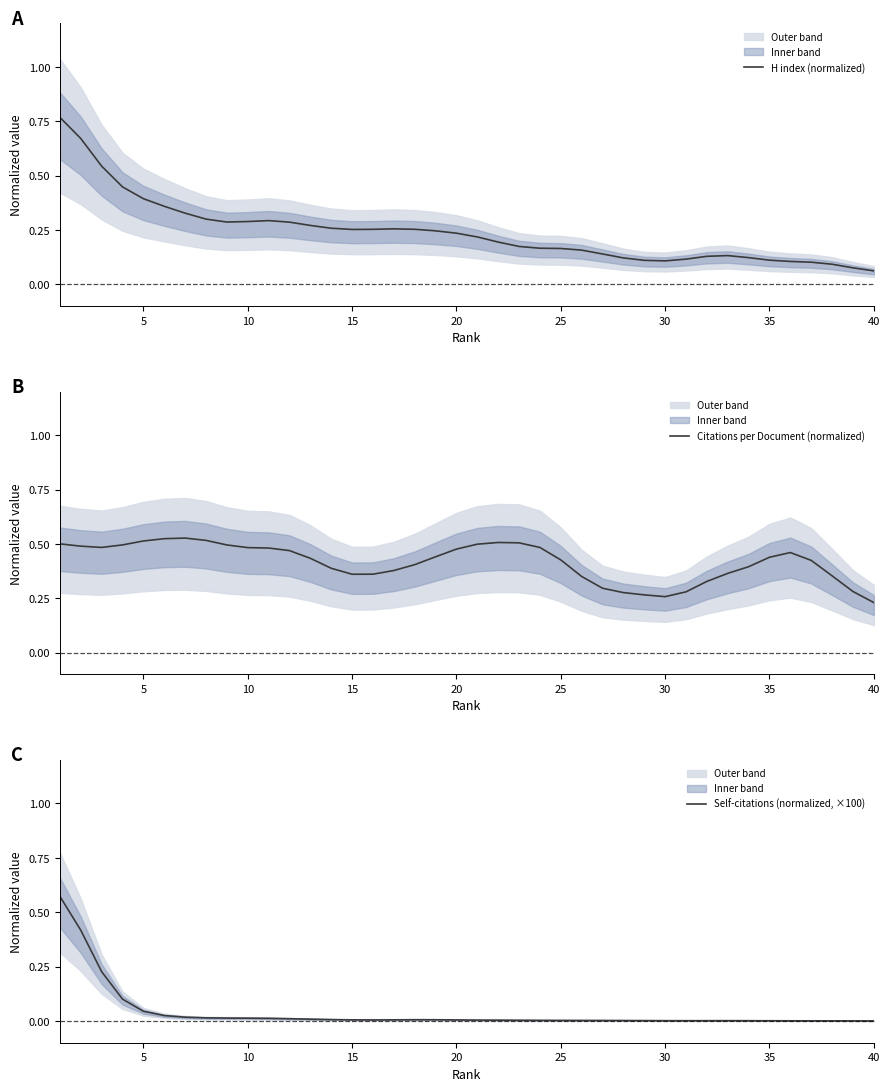

How many lines are shown in the chart?

3